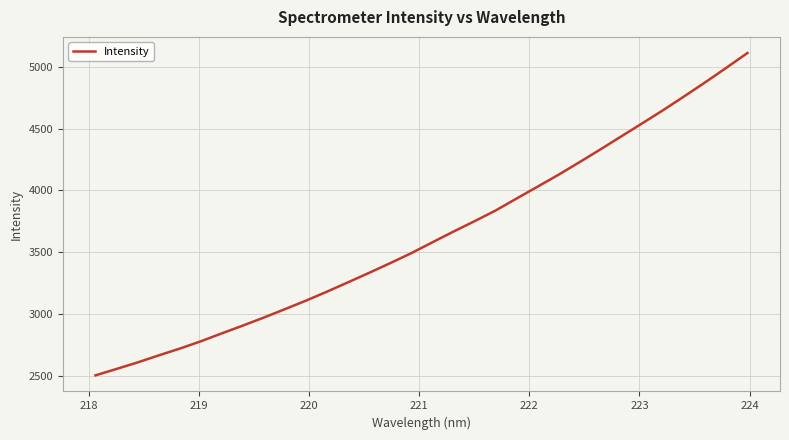

What is the difference between the maximum and minimum values?

2604.3